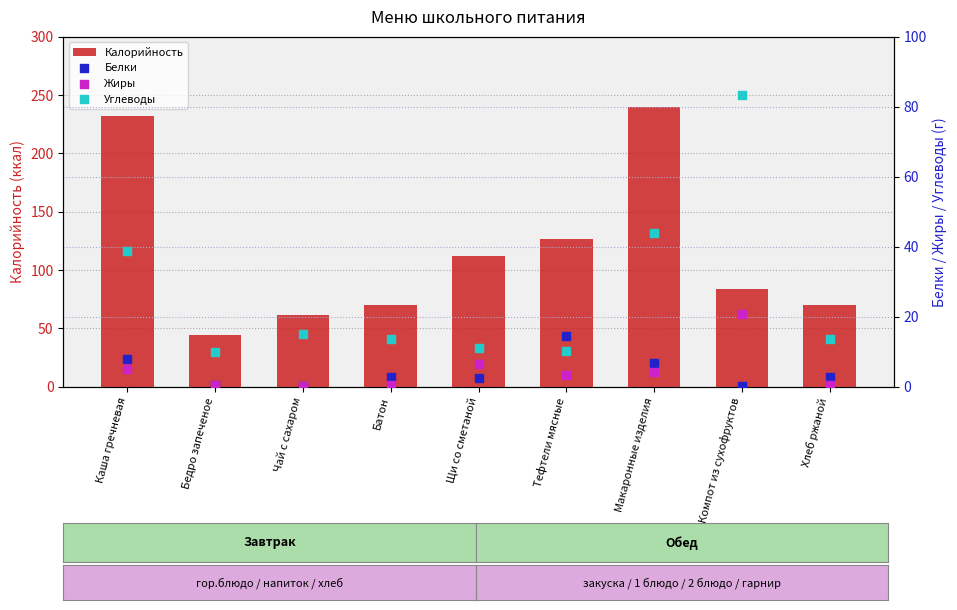

What are all the series names shown in the legend?

Калорийность, Белки, Жиры, Углеводы